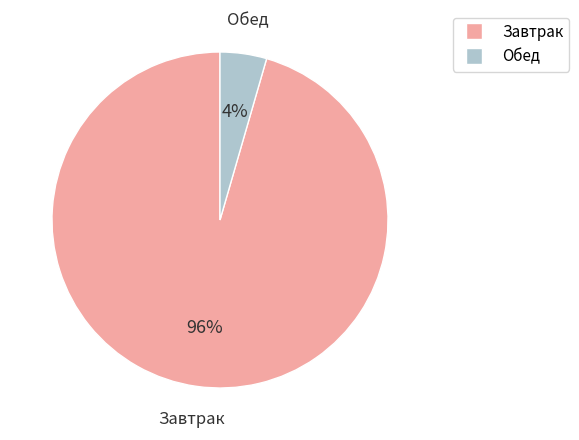

To the nearest percent, what is the average slice percentage?

50%